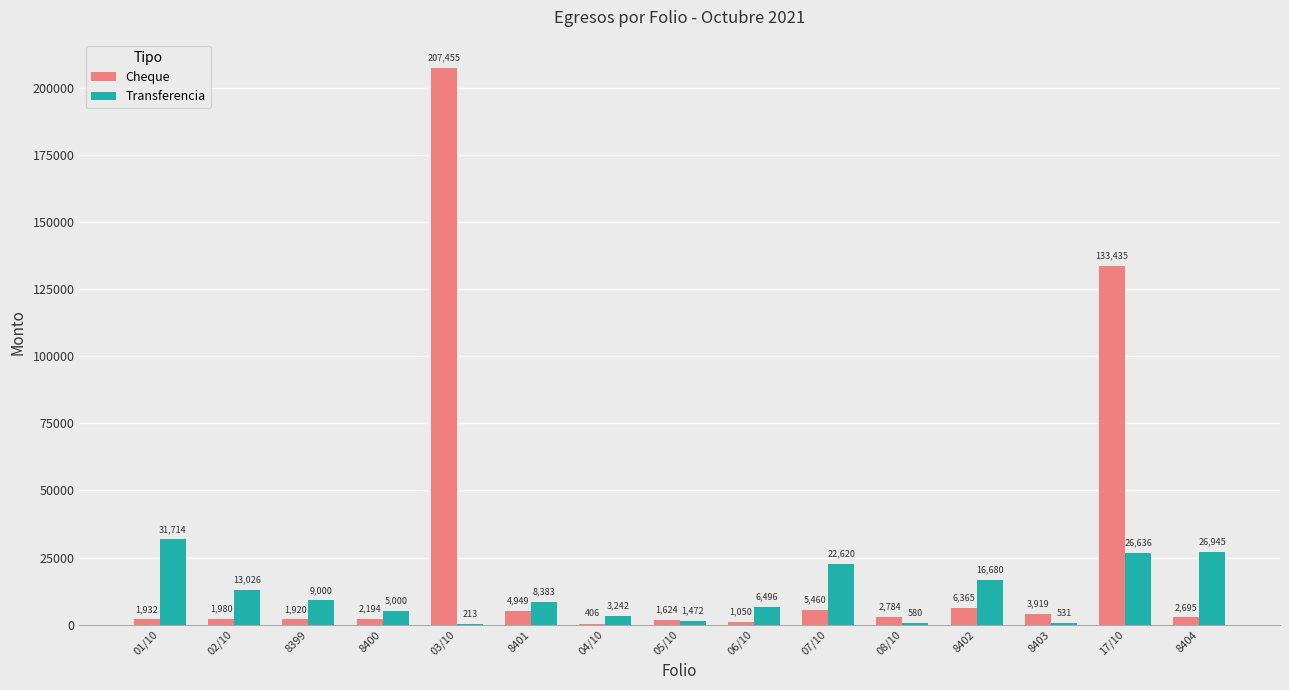

Which label corresponds to the largest value in the chart?

03/10